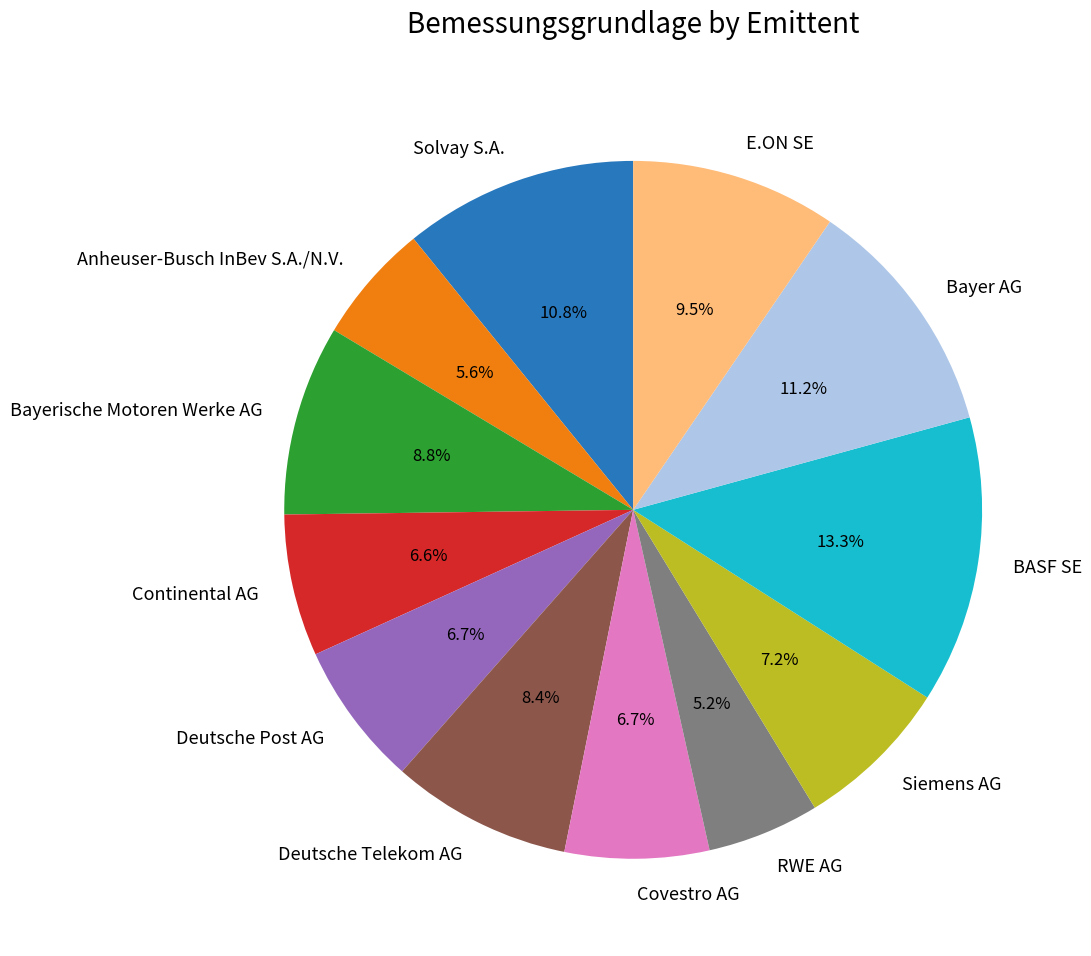

What is the largest slice in the pie chart?

BASF SE